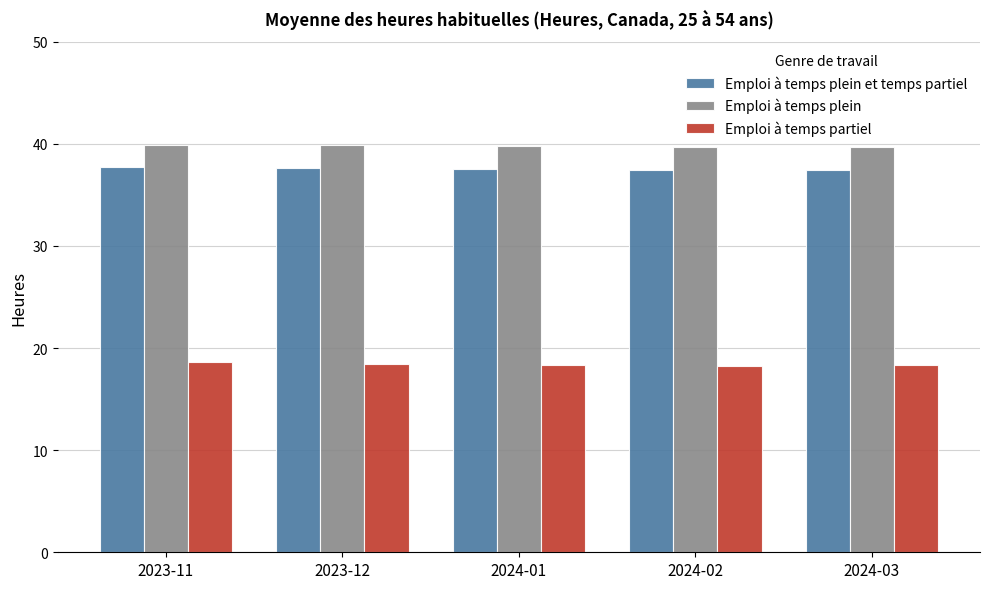

What is the difference between the highest and lowest values at 2023-12?

21.5